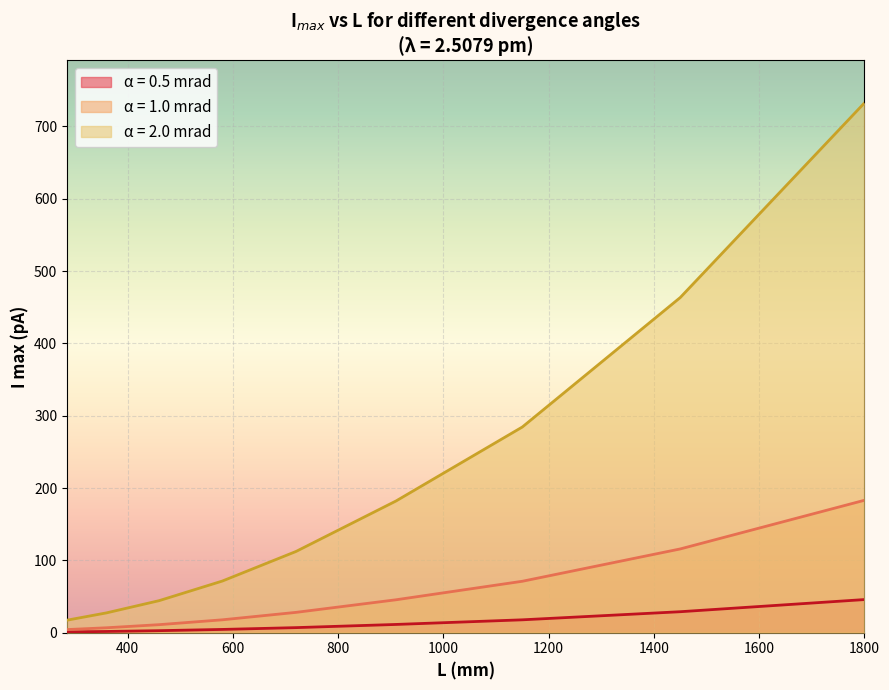

Is the value of α = 2.0 mrad at 910 greater than the value of α = 0.5 mrad at 720?

Yes